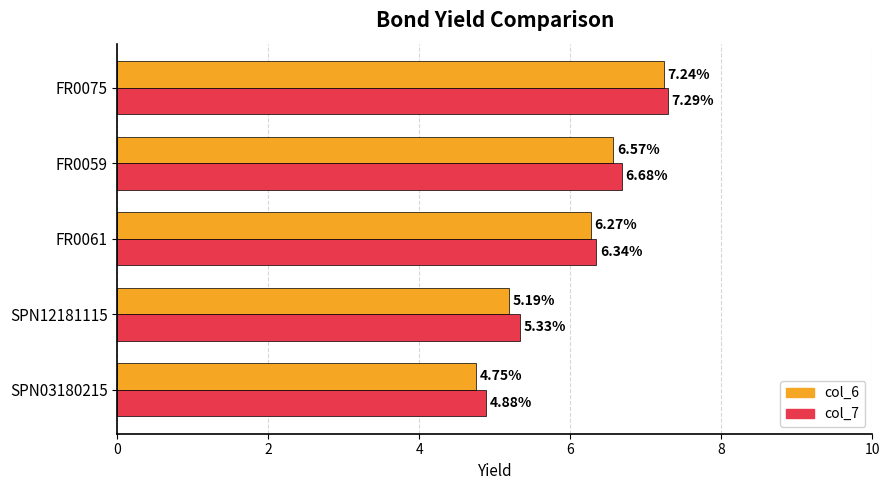

Rank the categories by col_6 value from lowest to highest.

SPN03180215, SPN12181115, FR0061, FR0059, FR0075